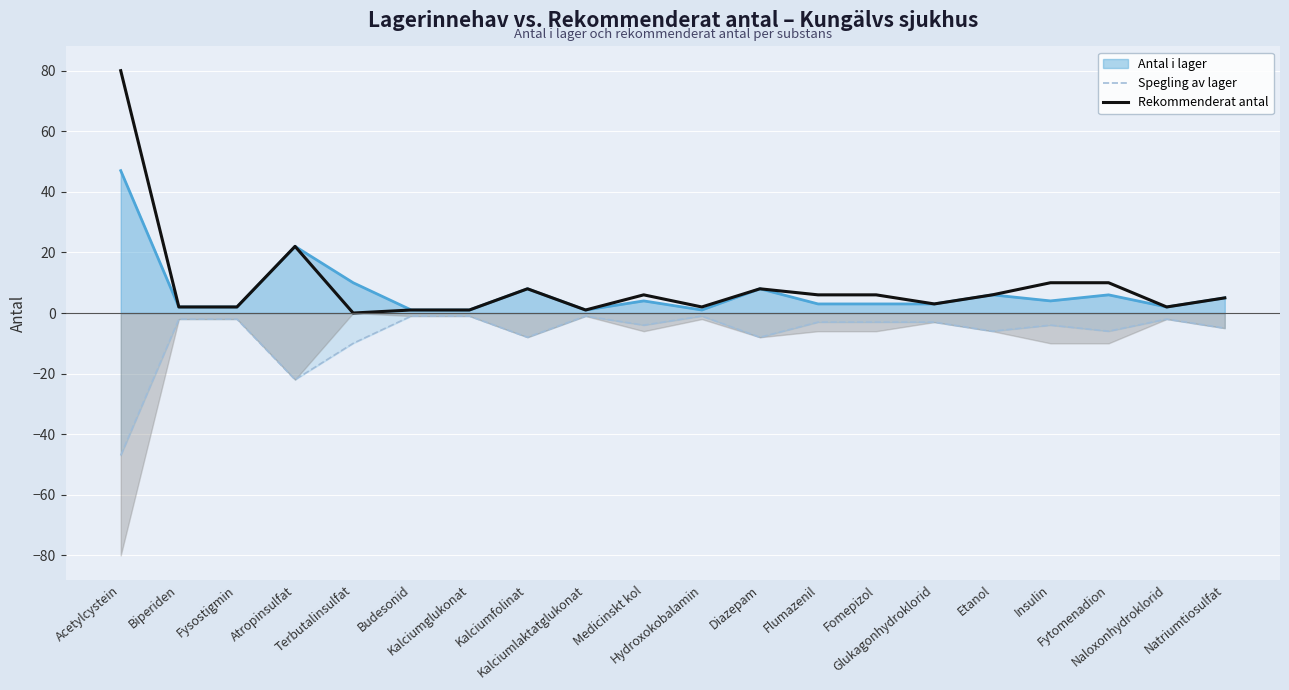

Is it true that Rekommenderat antal equals 1 at Kalciumglukonat?

True